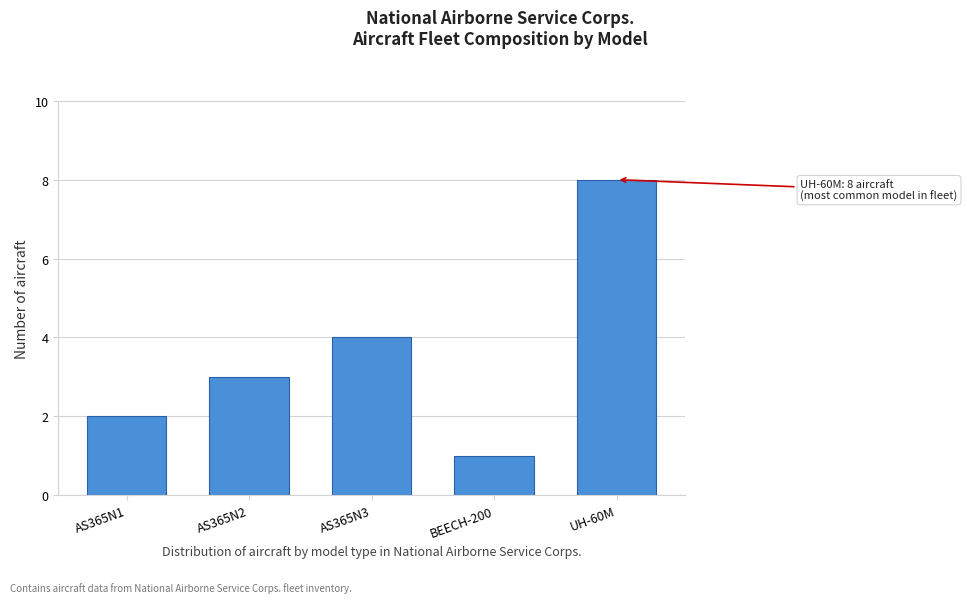

Reading left to right, transcribe all the data shown in this chart.

2	3	4	1	8